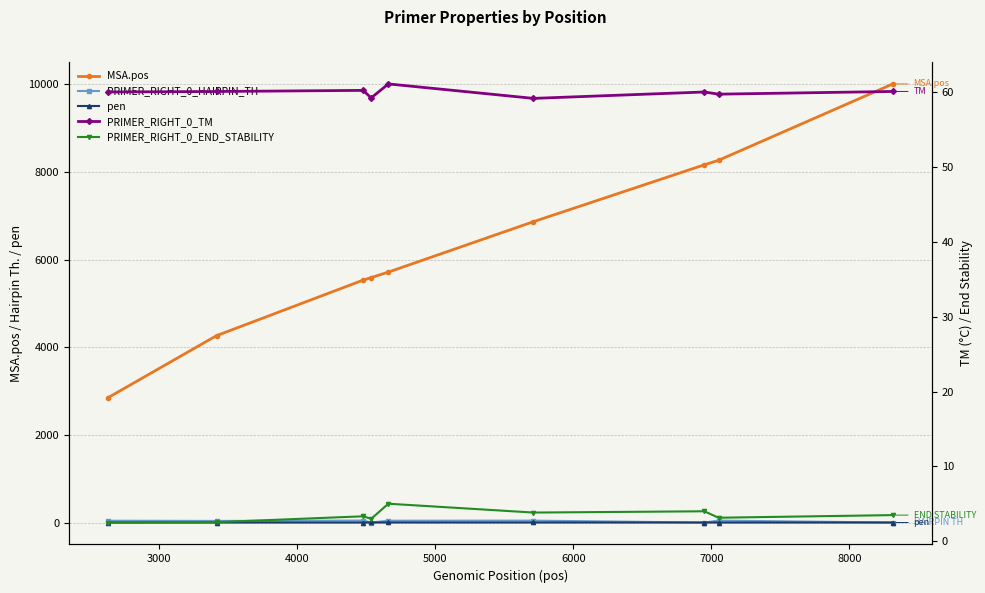

What is the average value of the PRIMER_RIGHT_0_END_STABILITY series?

3.4